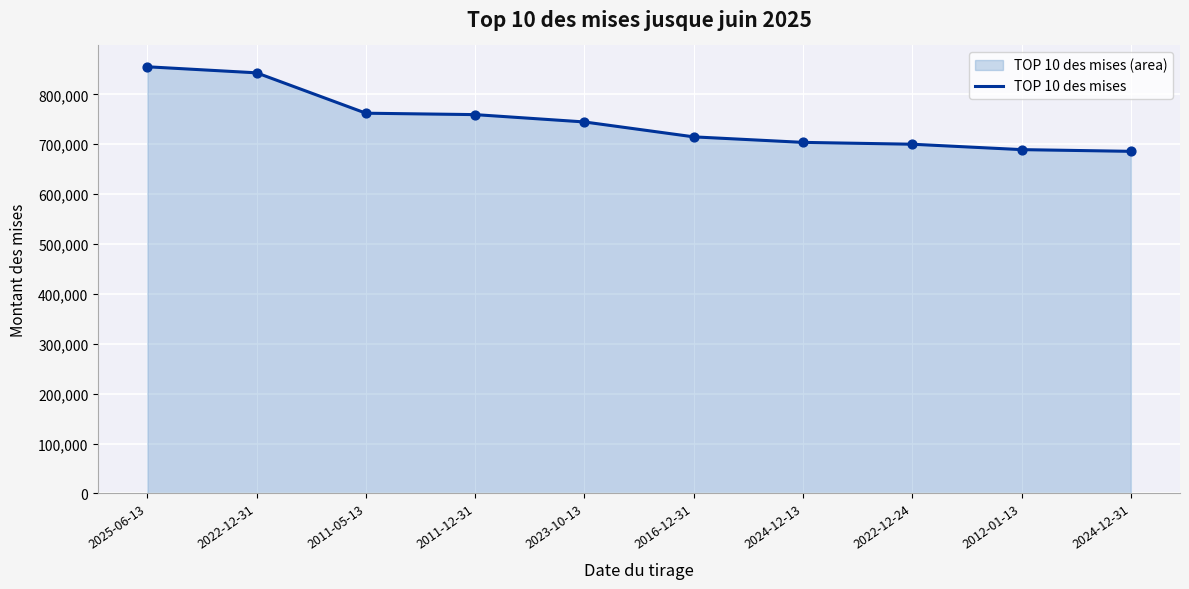

Approximately how many times larger is the value at 2024-12-13 compared to 2023-10-13?

0.9